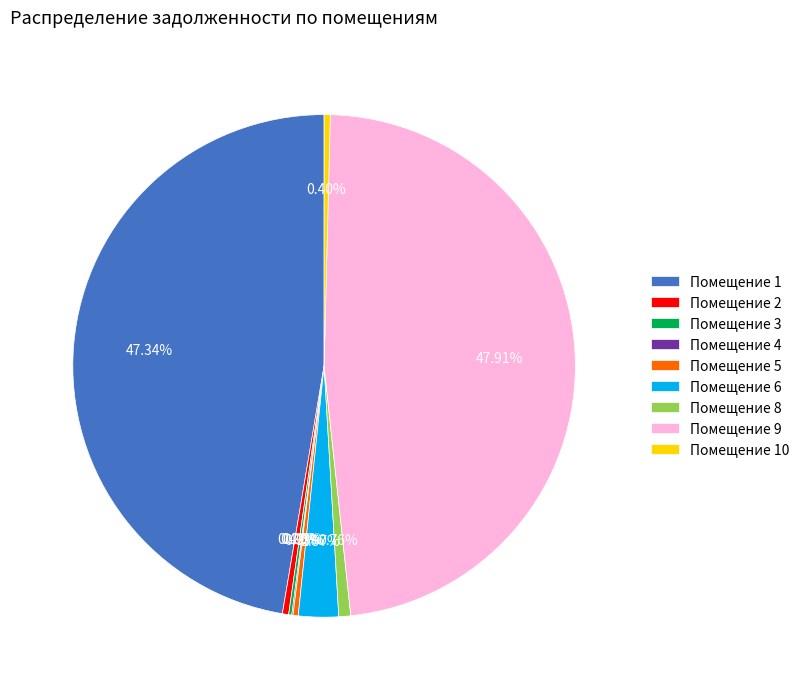

Does any single category account for the majority?

No